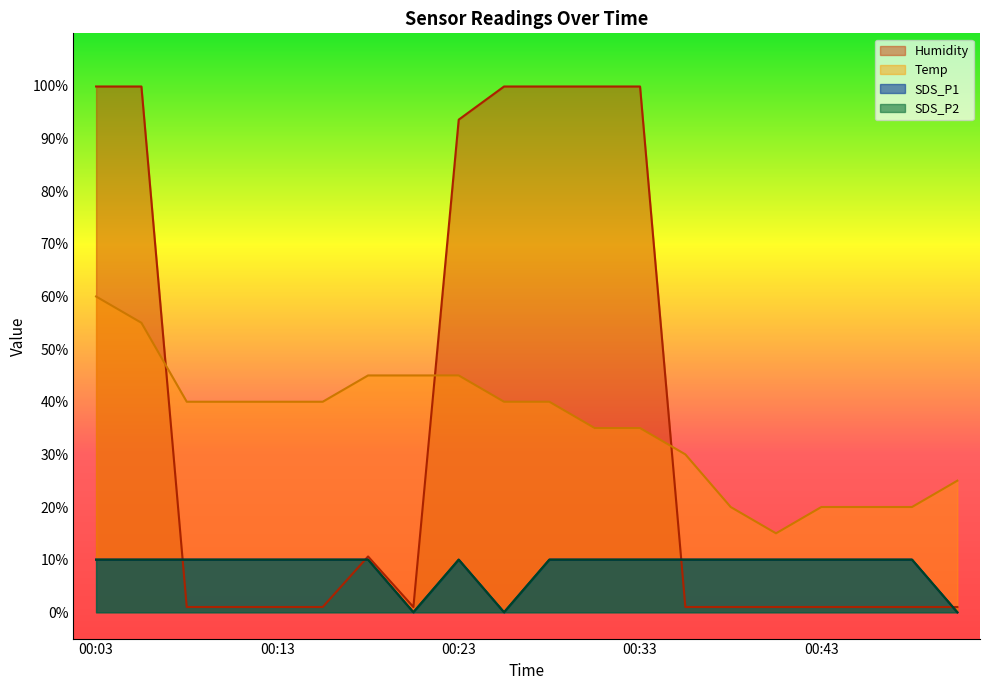

Does the chart have visible grid lines?

No